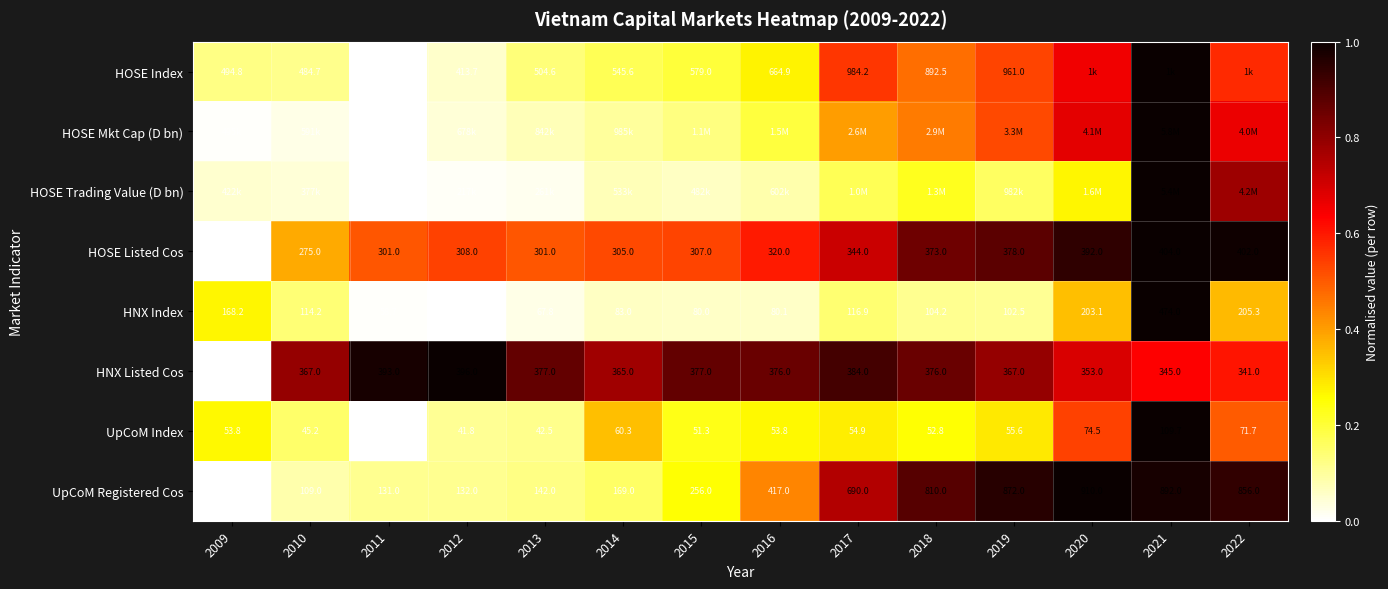

At how many categories does at least one series exceed 0?

14